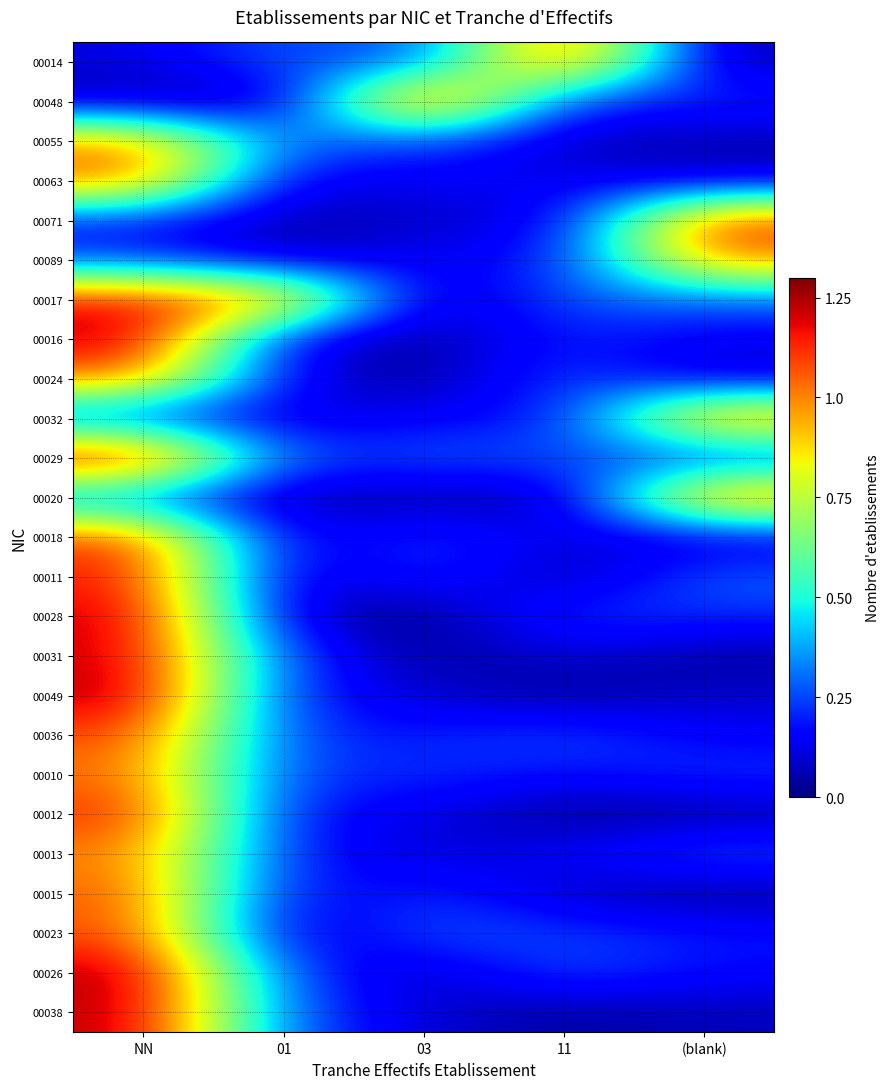

Reading left to right, transcribe all the data shown in this chart.

00014: NN=0.1	01=0.3	03=0.2	11=1.2	(blank)=0.0
00048: NN=0.0	01=0.0	03=1.3	11=0.2	(blank)=0.2
00055: NN=1.0	01=0.3	03=0.2	11=0.1	(blank)=0.1
00063: NN=1.1	01=0.1	03=0.2	11=0.1	(blank)=0.1
00071: NN=0.2	01=0.0	03=0.1	11=0.1	(blank)=1.1
00089: NN=0.2	01=0.1	03=0.2	11=0.2	(blank)=1.0
00017: NN=1.2	01=1.1	03=0.0	11=0.3	(blank)=0.3
00016: NN=1.2	01=0.1	03=0.0	11=0.2	(blank)=0.1
00024: NN=1.0	01=0.1	03=0.0	11=0.3	(blank)=0.1
00032: NN=0.2	01=0.1	03=0.2	11=0.2	(blank)=1.1
00029: NN=1.3	01=0.2	03=0.3	11=0.3	(blank)=0.2
00020: NN=0.3	01=0.0	03=0.1	11=0.0	(blank)=1.1
00018: NN=1.1	01=0.1	03=0.2	11=0.1	(blank)=0.1
00011: NN=1.2	01=0.0	03=0.2	11=0.0	(blank)=0.3
00028: NN=1.2	01=0.1	03=0.0	11=0.2	(blank)=0.2
00031: NN=1.2	01=0.2	03=0.0	11=0.1	(blank)=0.0
00049: NN=1.3	01=0.2	03=0.1	11=0.0	(blank)=0.1
00036: NN=1.1	01=0.2	03=0.2	11=0.3	(blank)=0.1
00010: NN=1.0	01=0.2	03=0.2	11=0.2	(blank)=0.2
00012: NN=1.1	01=0.2	03=0.1	11=0.0	(blank)=0.0
00013: NN=1.0	01=0.2	03=0.1	11=0.2	(blank)=0.3
00015: NN=1.1	01=0.1	03=0.2	11=0.1	(blank)=0.0
00023: NN=1.1	01=0.0	03=0.3	11=0.2	(blank)=0.2
00026: NN=1.3	01=0.2	03=0.1	11=0.3	(blank)=0.2
00038: NN=1.2	01=0.3	03=0.1	11=0.0	(blank)=0.1